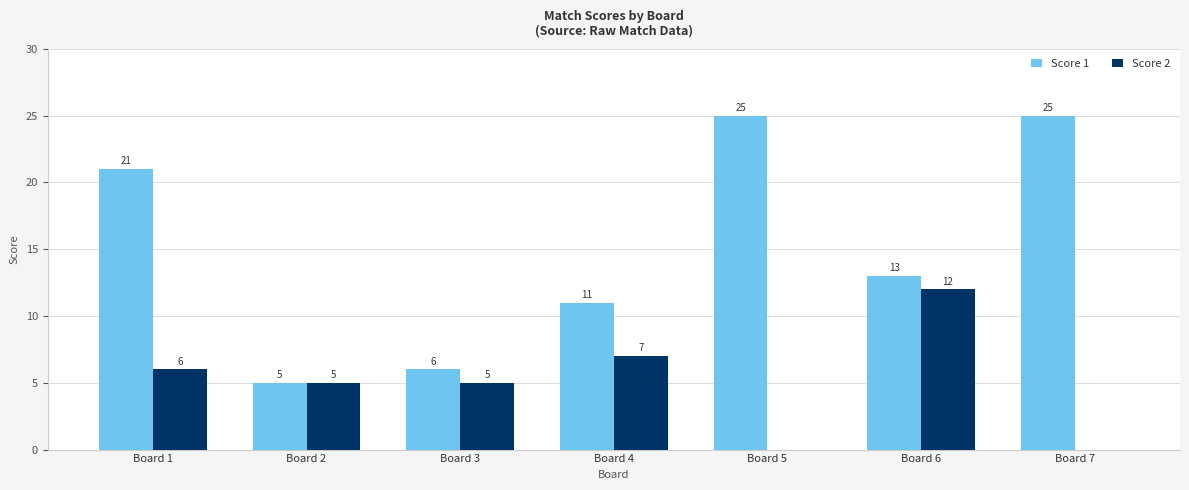

What are all the series names shown in the legend?

Score 1, Score 2